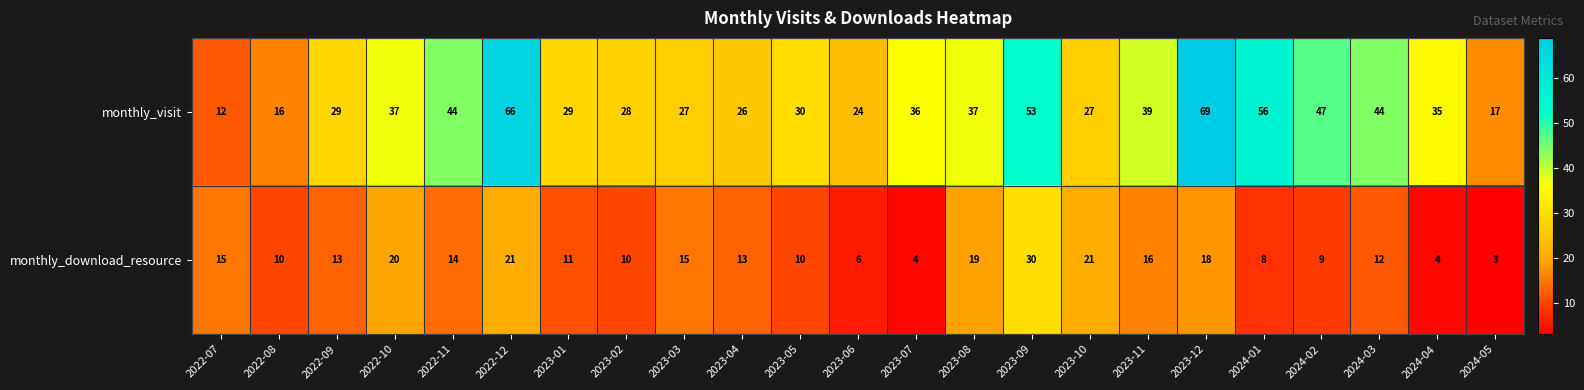

How many distinct data groups are displayed?

2